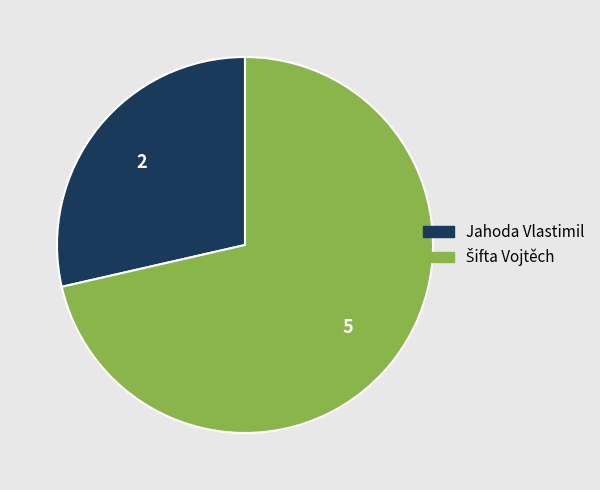

What is the smallest slice in the pie chart?

Jahoda Vlastimil